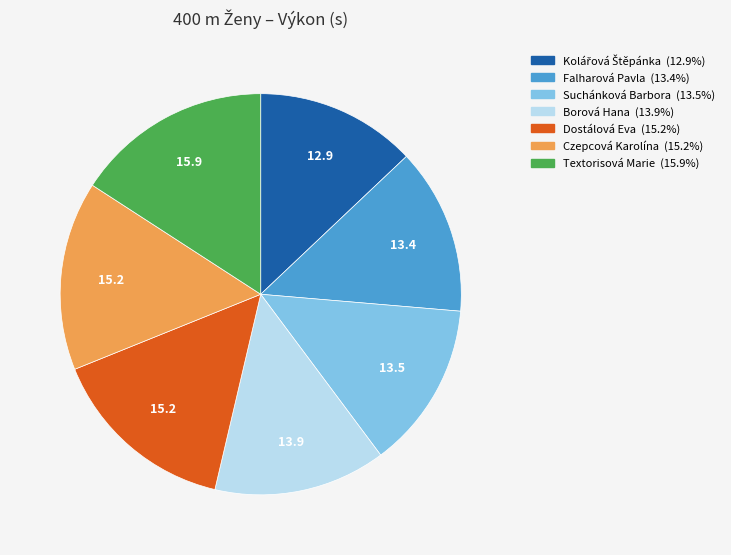

Does Textorisová Marie account for over 50% of the chart?

No